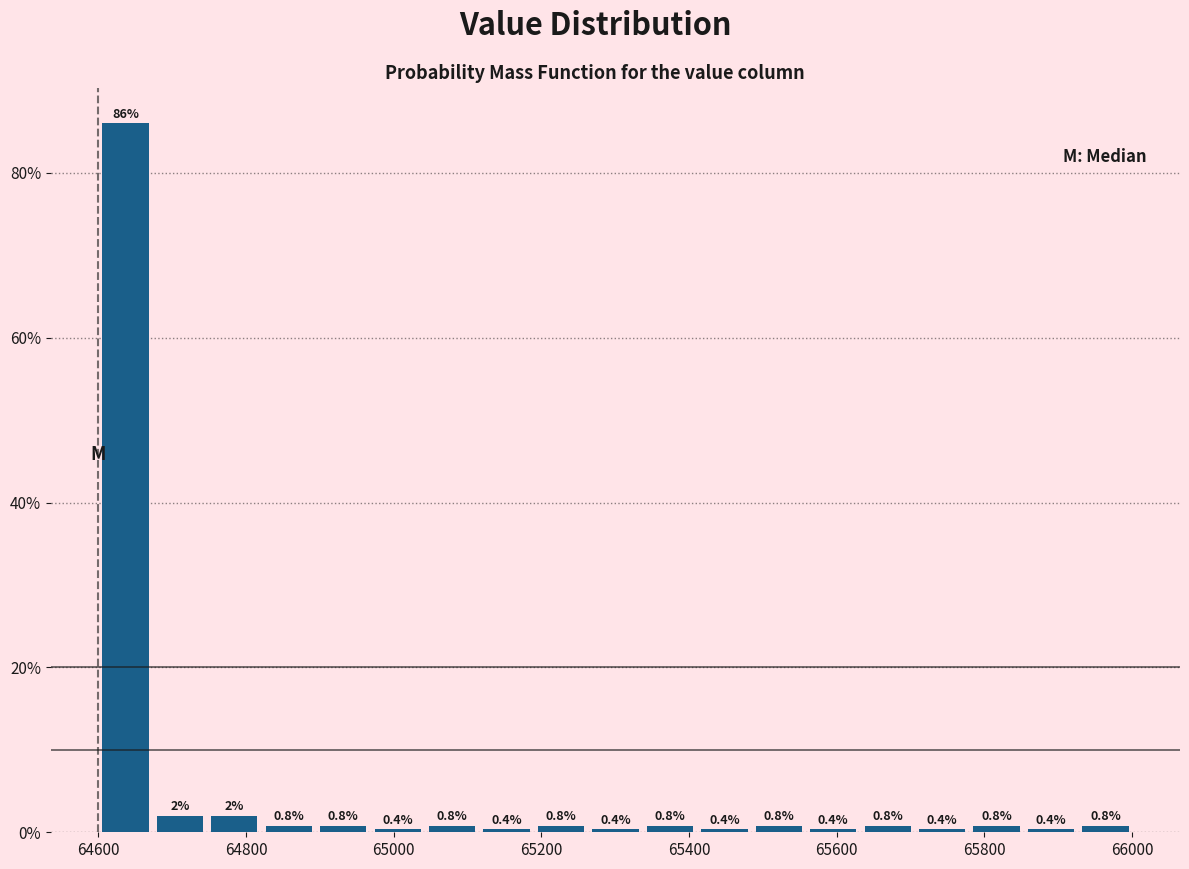

Around what value on the x-axis is the tallest bar? Give the approximate position of its centre, as read against the axis.

64640